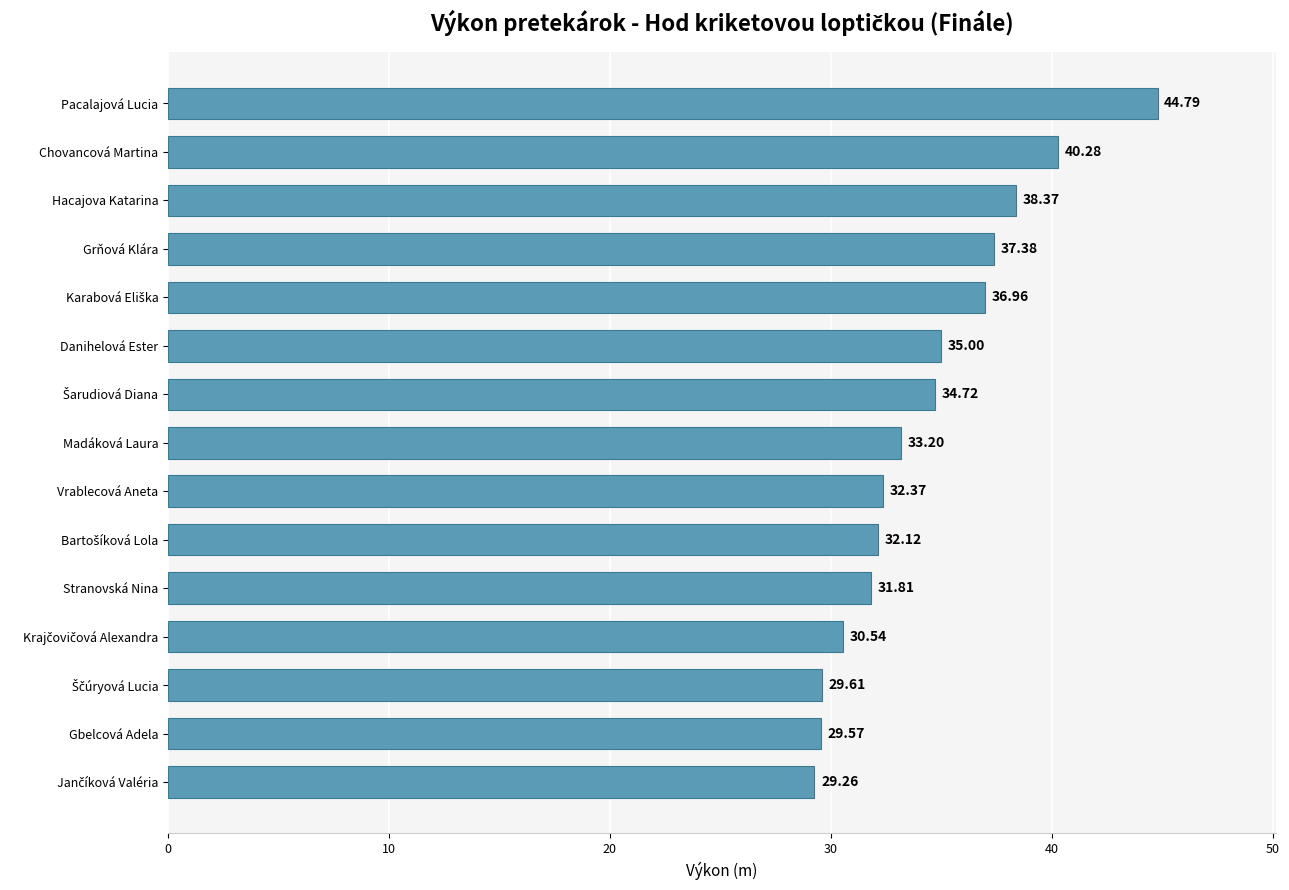

How many values exceed 33?

8